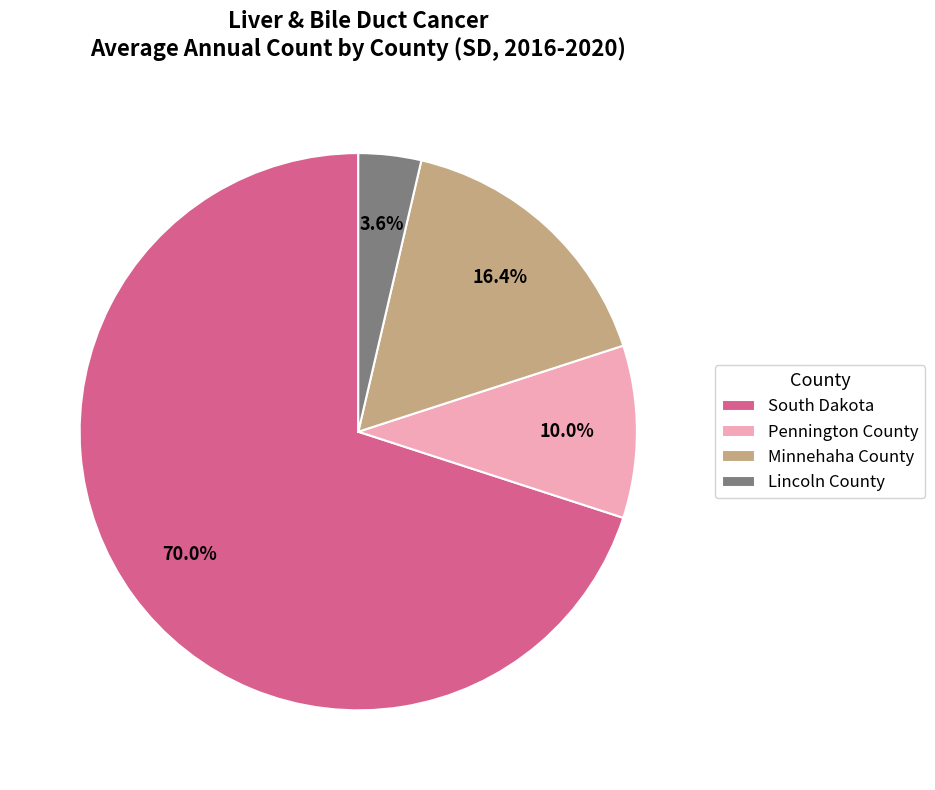

Is there a majority slice in this chart?

Yes